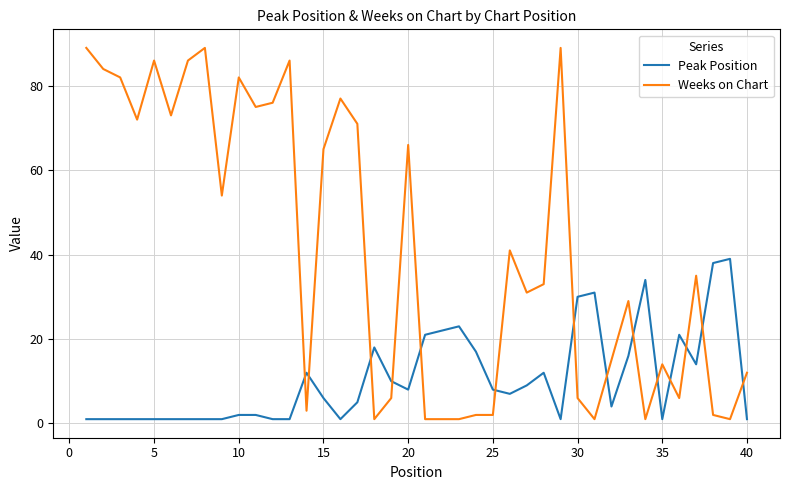

Reading left to right, what are all the values shown in this chart?

Peak Position: 1	1	1	1	1	1	1	1	1	2	2	1	1	12	6	1	5	18	10	8	21	22	23	17	8	7	9	12	1	30	31	4	16	34	1	21	14	38	39	1
Weeks on Chart: 89	84	82	72	86	73	86	89	54	82	75	76	86	3	65	77	71	1	6	66	1	1	1	2	2	41	31	33	89	6	1	15	29	1	14	6	35	2	1	12